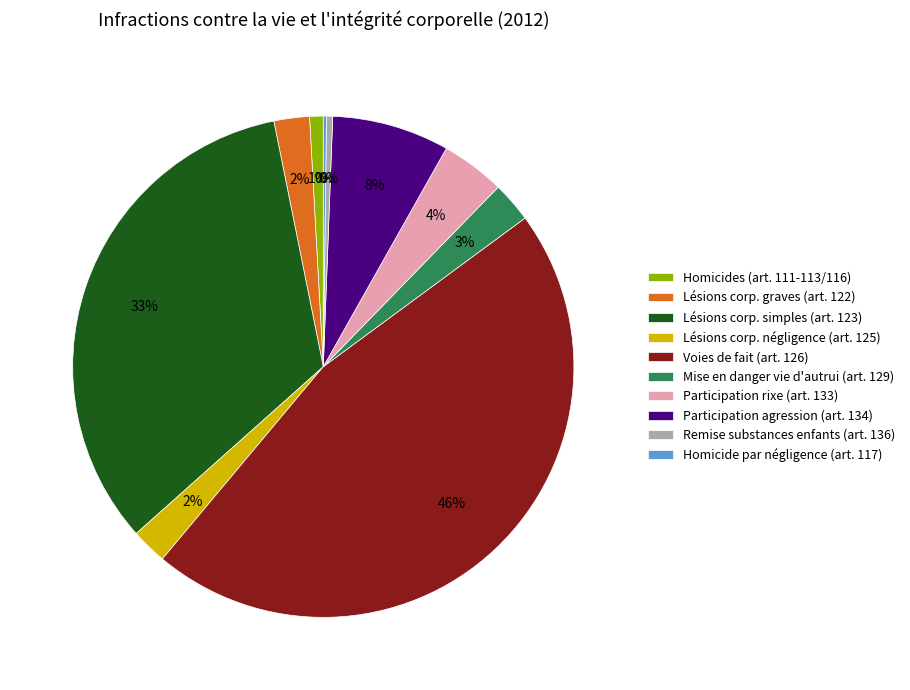

Does any single category account for the majority?

No